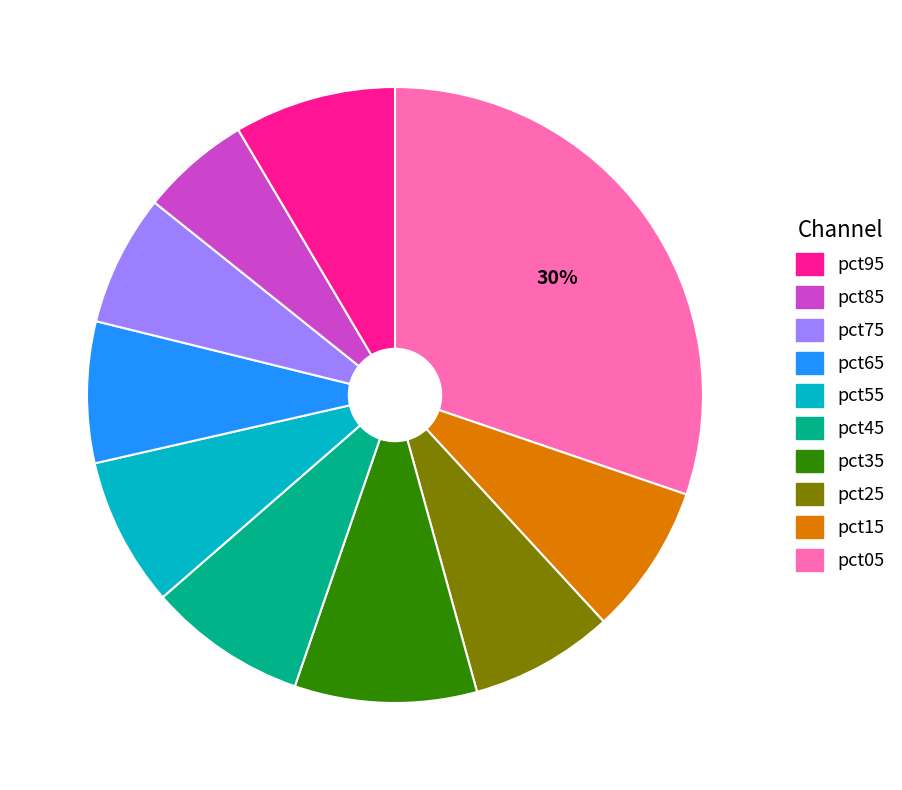

To the nearest percent, what is the difference between the largest and smallest slice percentages?

24%